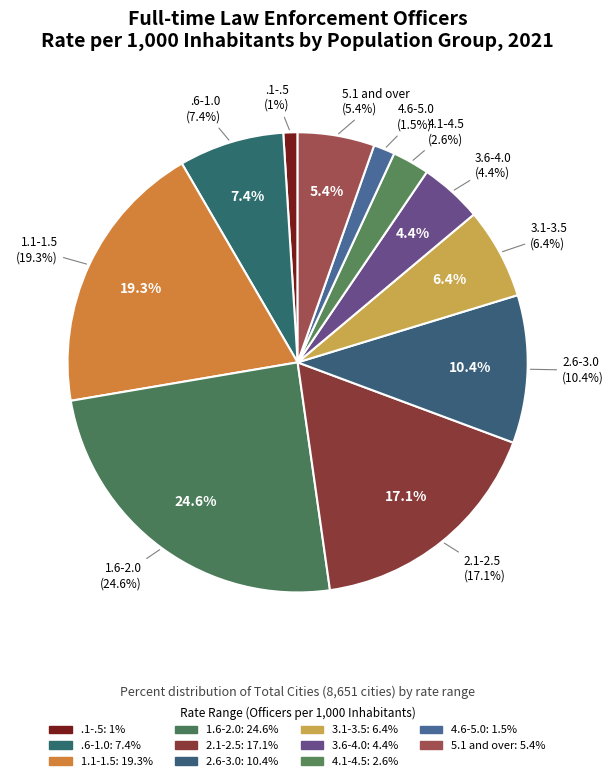

What percentage is the 2.1-2.5 slice, to the nearest percent?

17%